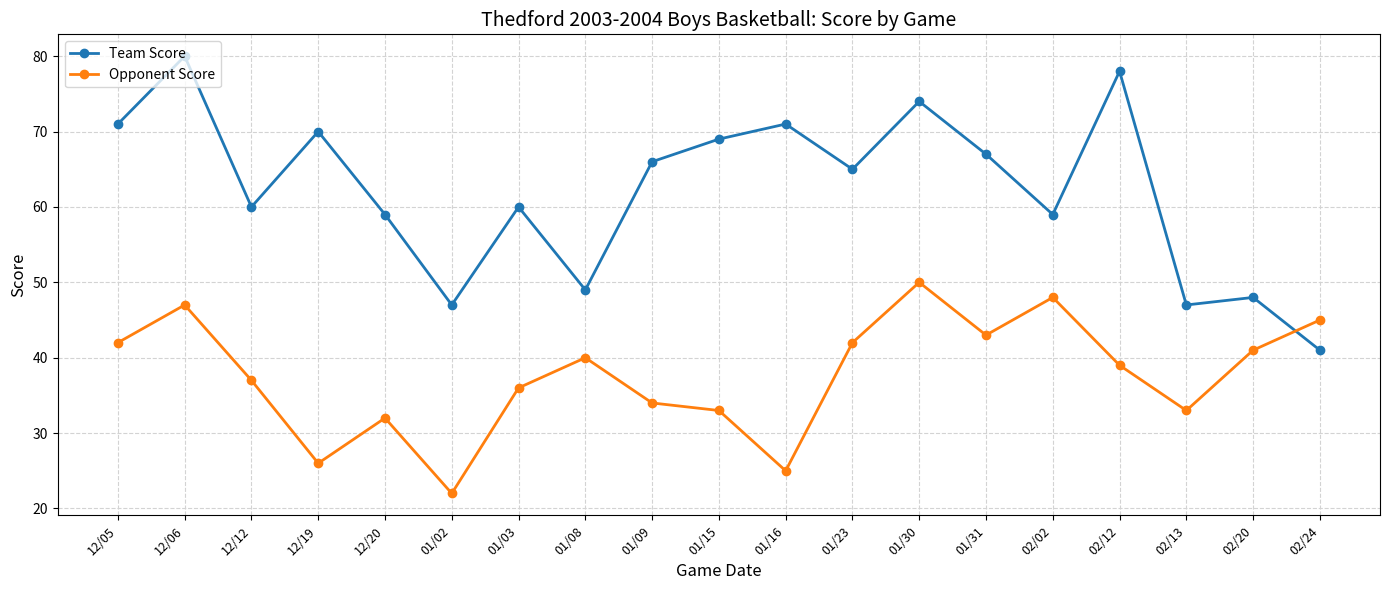

Does the chart have visible grid lines?

Yes